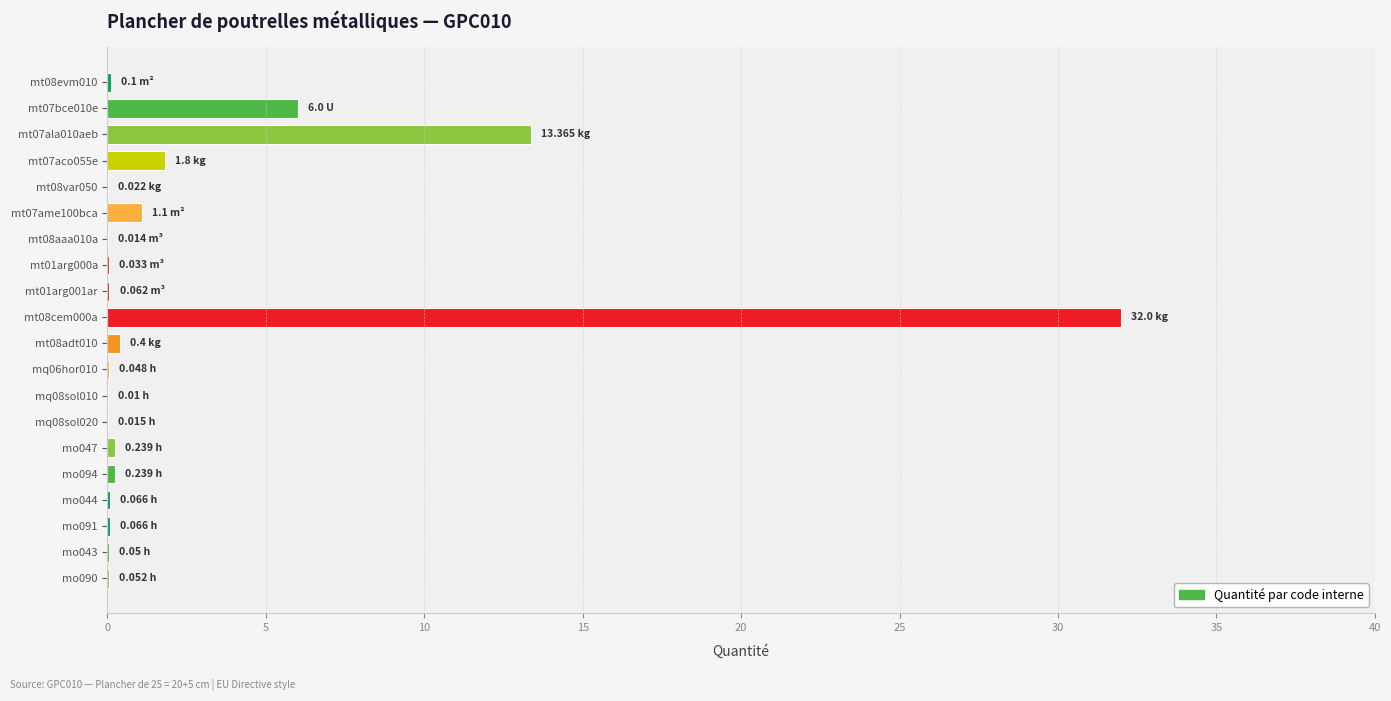

What is the sum of all values?

55.7